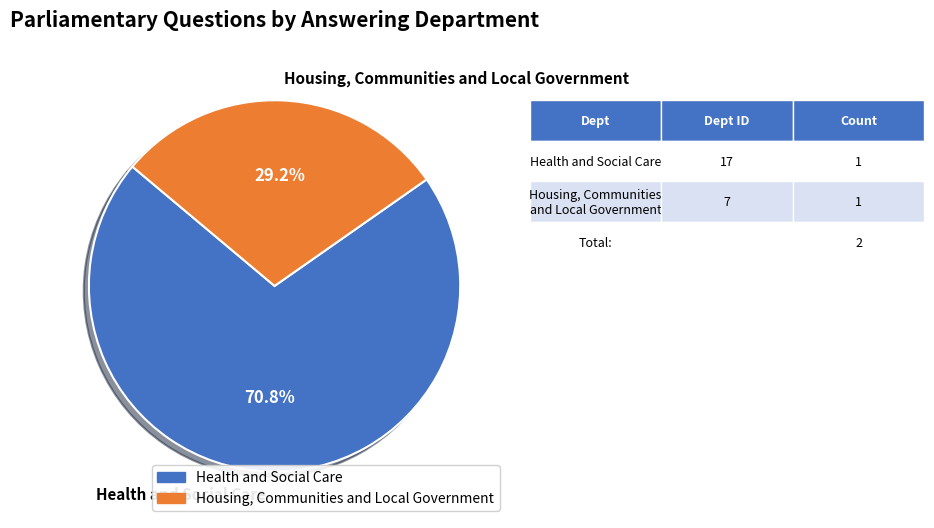

What is the largest slice in the pie chart?

Health and Social Care